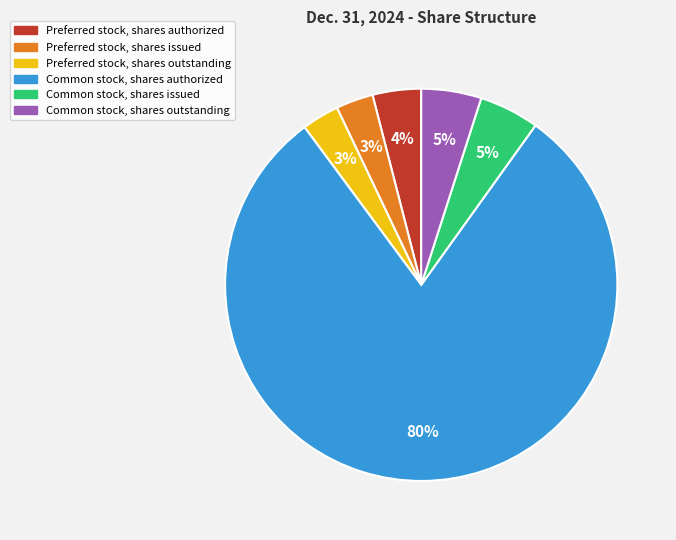

Approximately how many times larger is the value at Preferred stock, shares authorized compared to Preferred stock, shares issued?

1.3